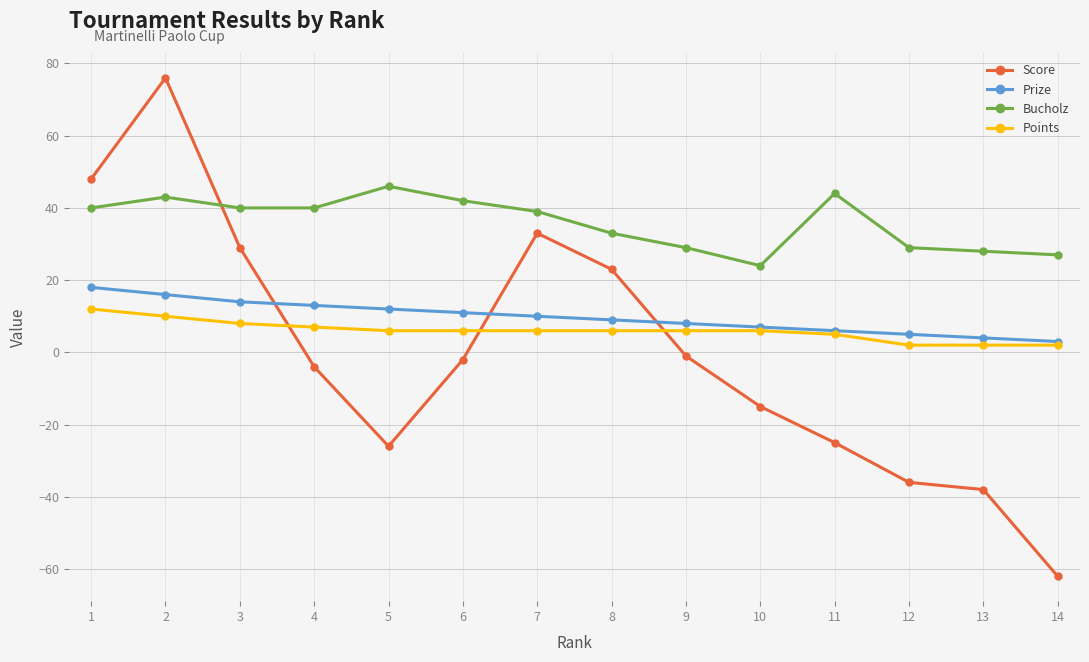

Which series has the largest total across all categories?

Bucholz